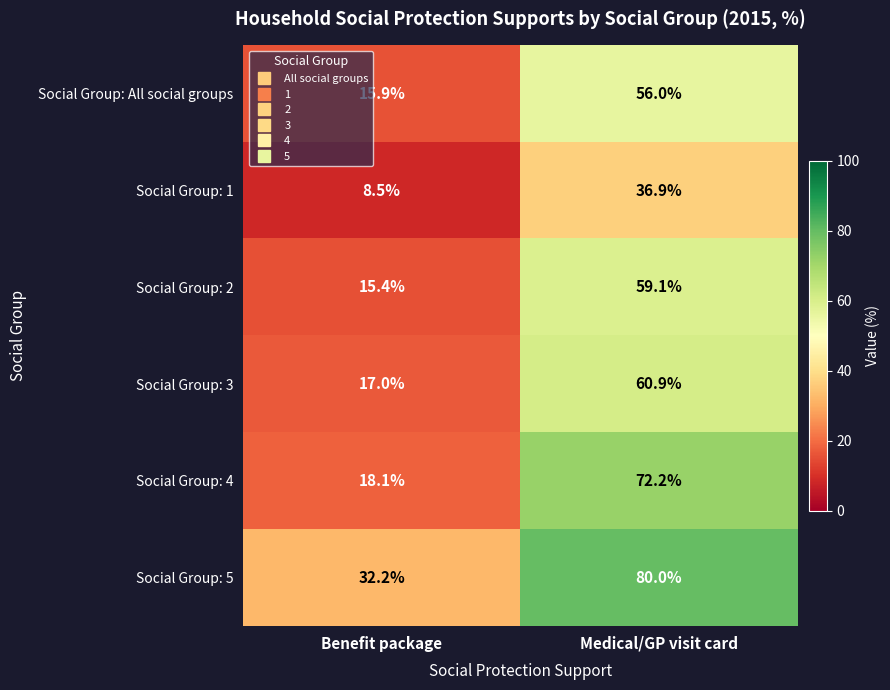

How many values in the Social Group: 5 series are below 80?

1